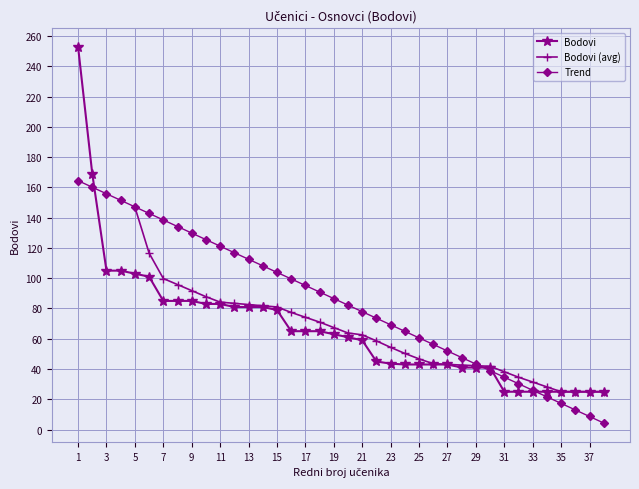

True or false: the data shows 83.0 at 11.

True